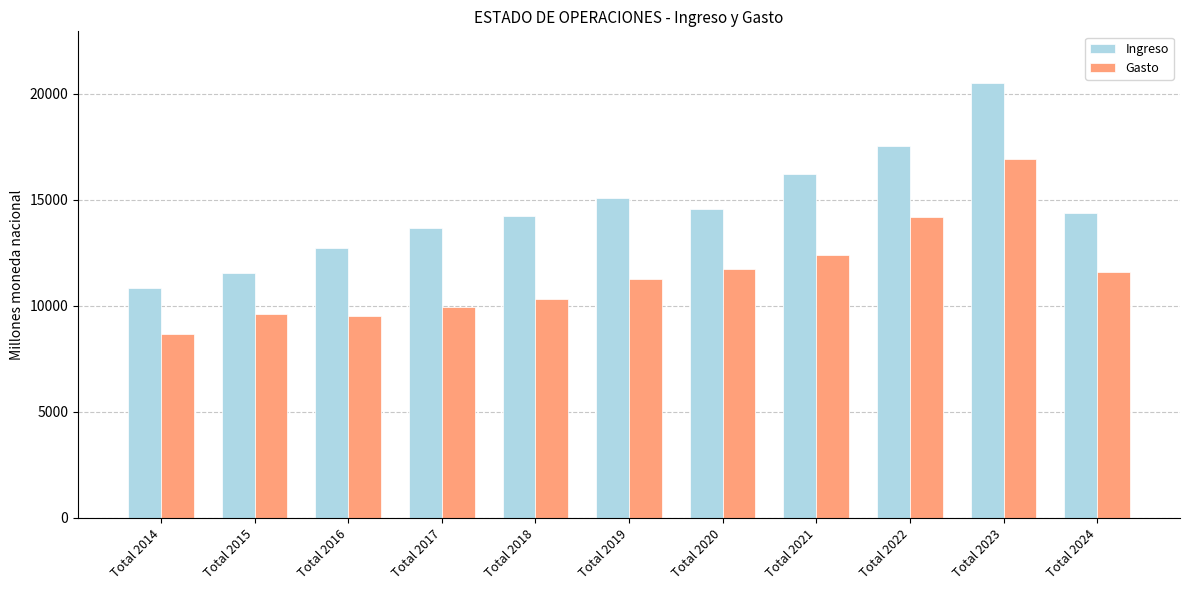

What is the sum of the Ingreso values at Total 2014 and Total 2022?

28367.0